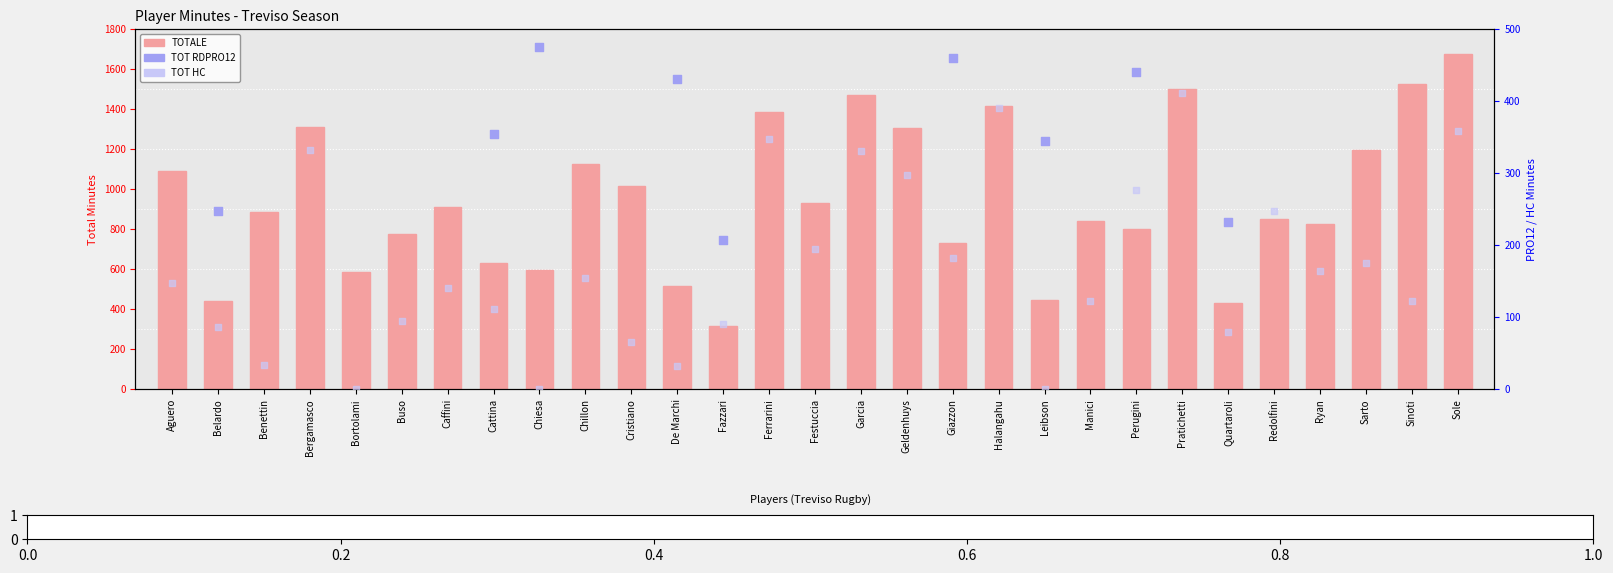

At how many categories does at least one series exceed 125?

29